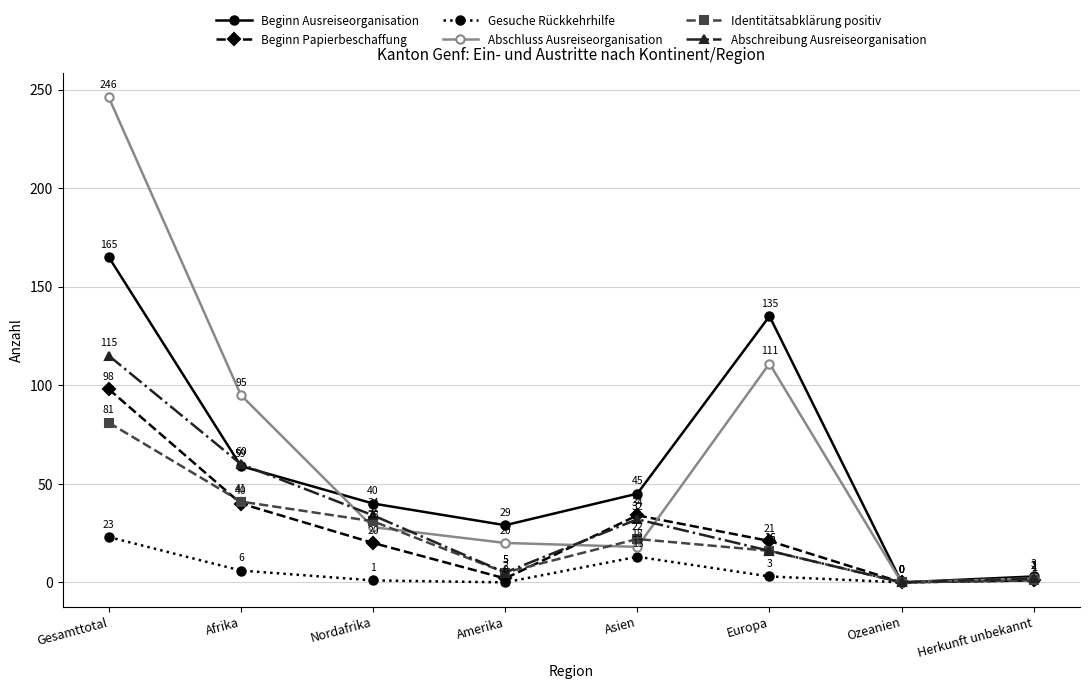

Rank the series at Afrika from lowest to highest value.

Gesuche Rückkehrhilfe, Beginn Papierbeschaffung, Identitätsabklärung positiv, Beginn Ausreiseorganisation, Abschreibung Ausreiseorganisation, Abschluss Ausreiseorganisation